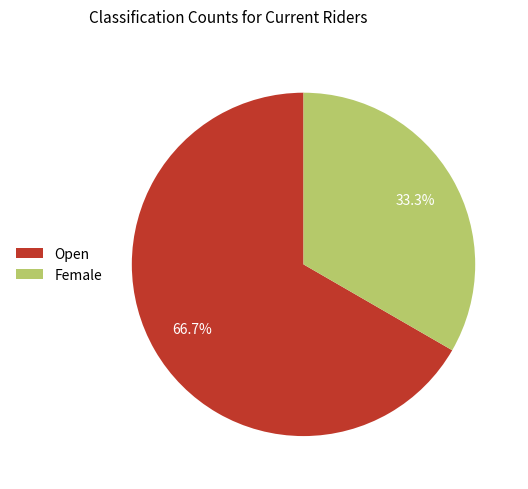

How many segments does this pie chart have?

2